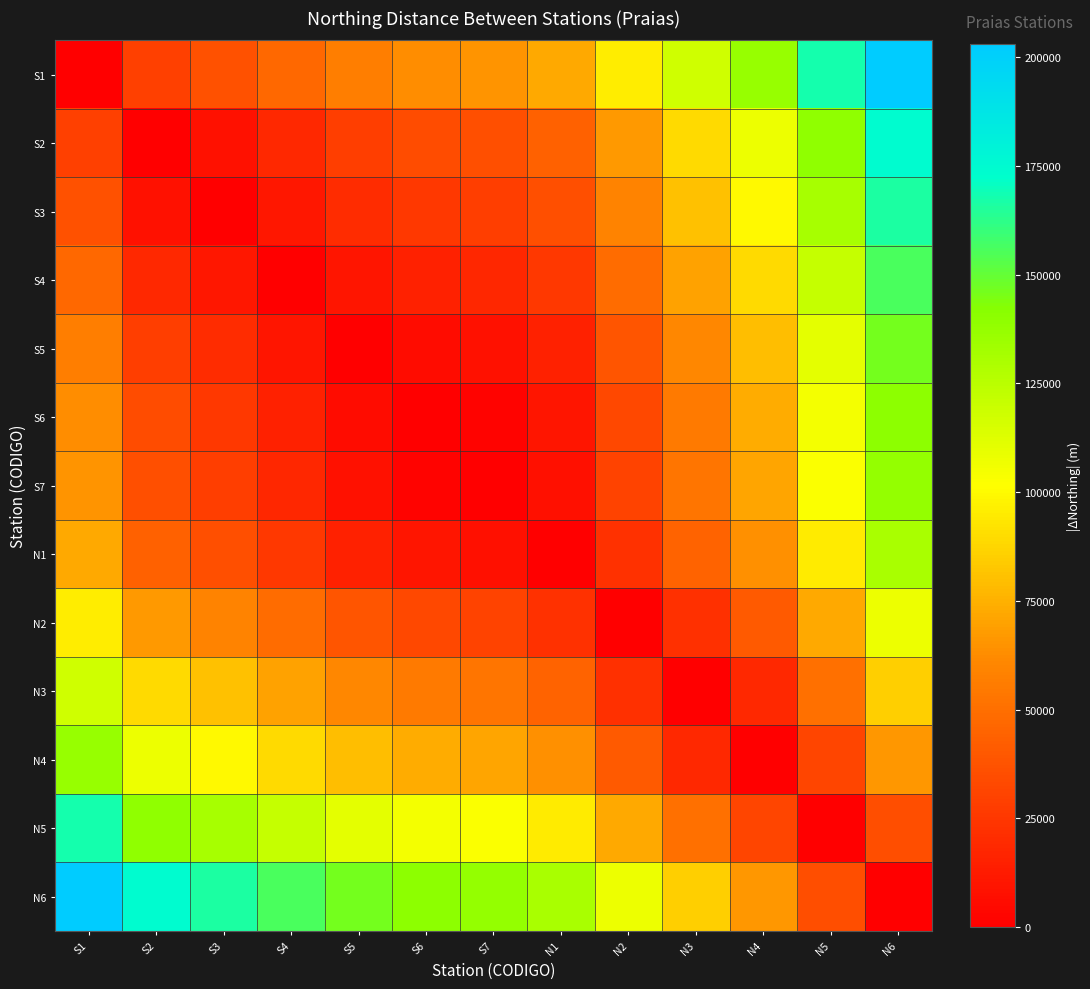

At which category does the chart reach its minimum across all series?

S1